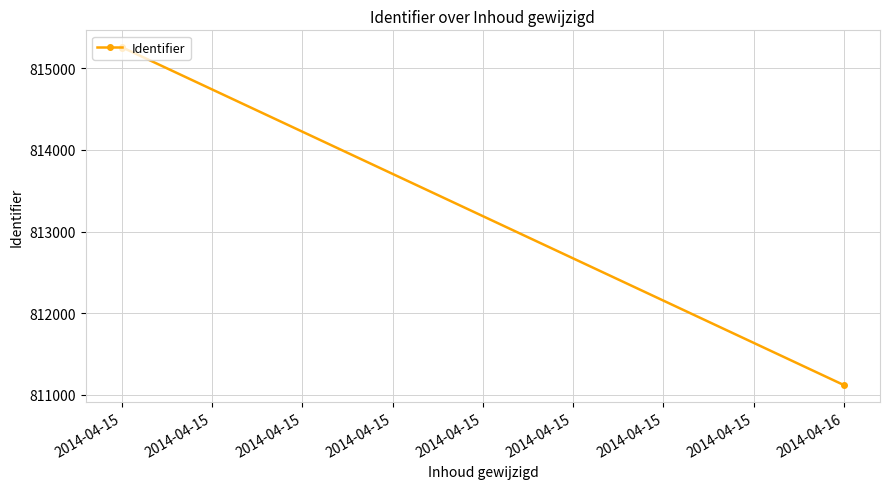

What is the difference between the maximum and second lowest values?

6